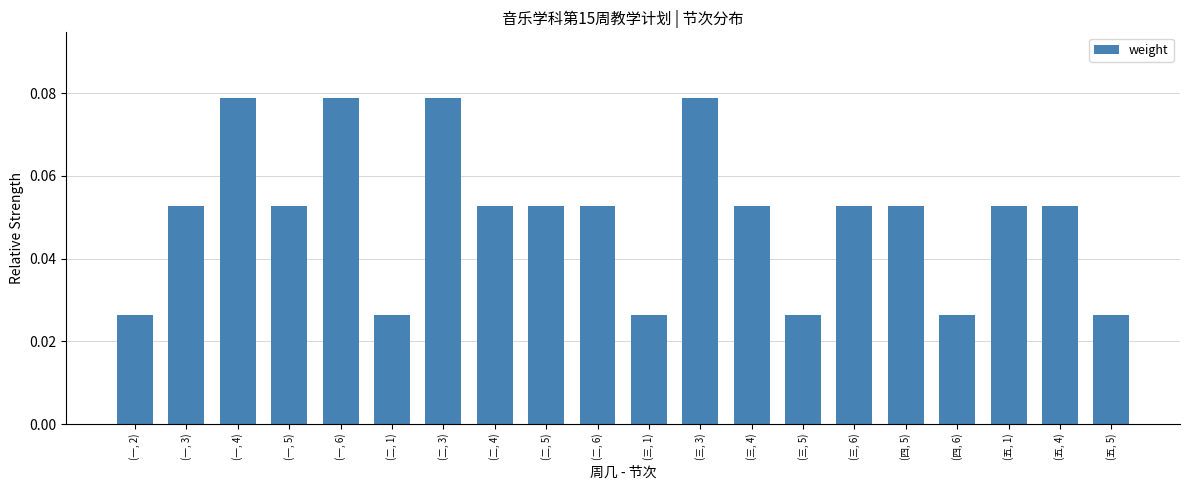

True or false: the data shows 0.0 at (三, 3).

False